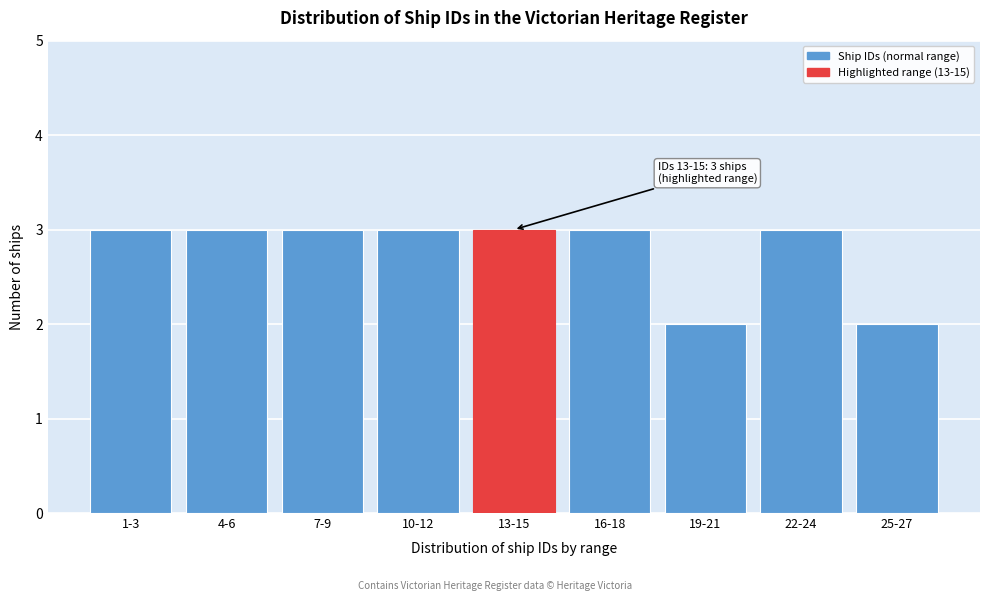

Reading right to left, transcribe all the data shown in this chart.

25-27=2	22-24=3	19-21=2	16-18=3	13-15=3	10-12=3	7-9=3	4-6=3	1-3=3